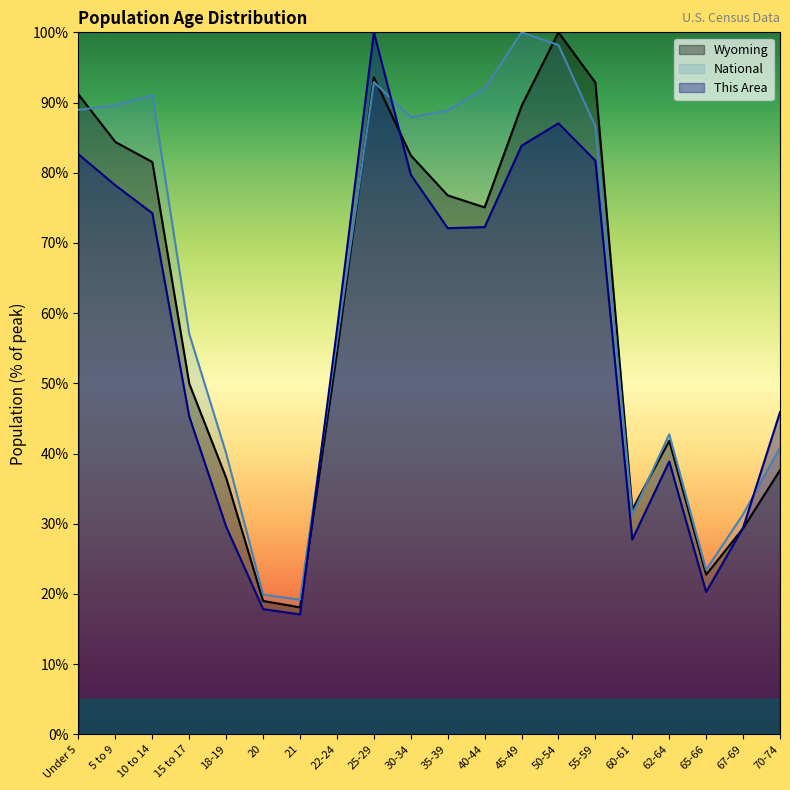

What is the label of the 11th point from the left?

35-39